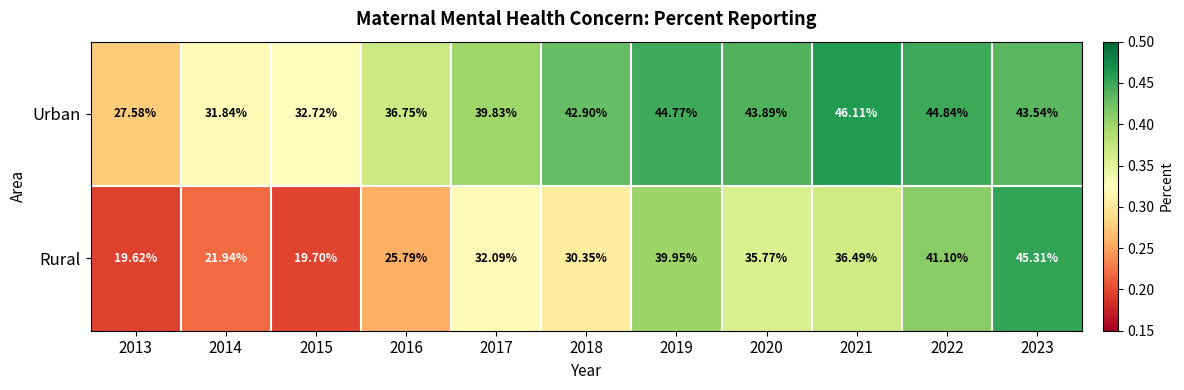

What is the maximum value shown in the chart?

46.1